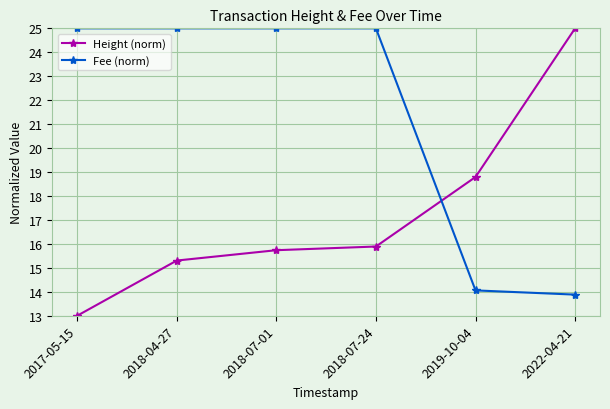

What position from the left is 2018-07-24?

4